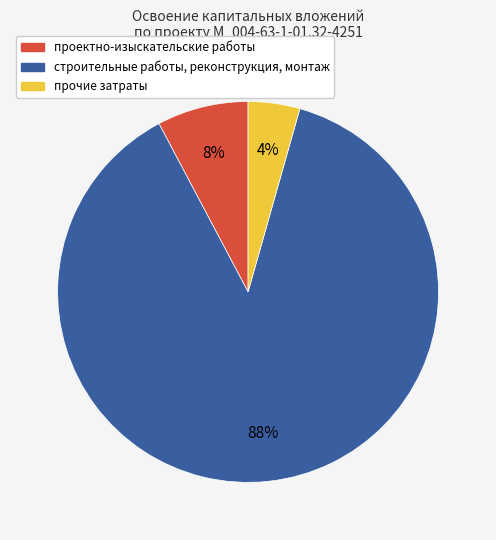

Combined, do строительные работы, реконструкция, монтаж and прочие затраты account for over 50%?

Yes